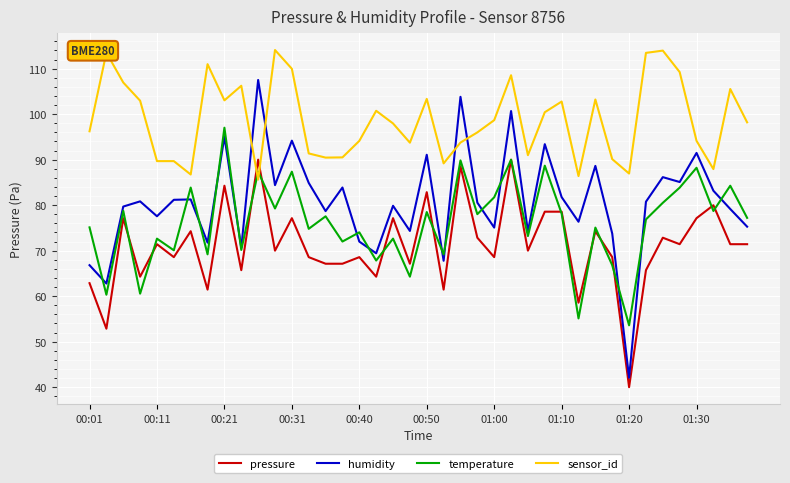

What is the minimum value shown in the chart?

40.0